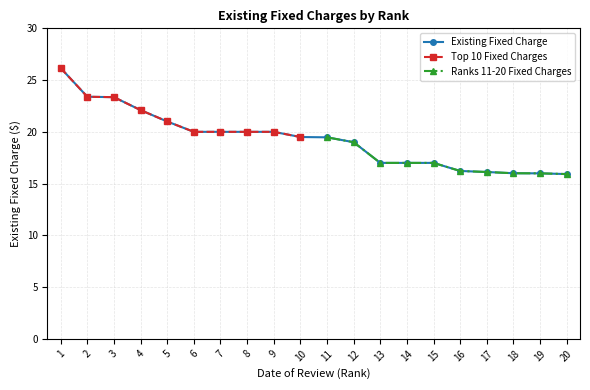

What is the average value?

19.3